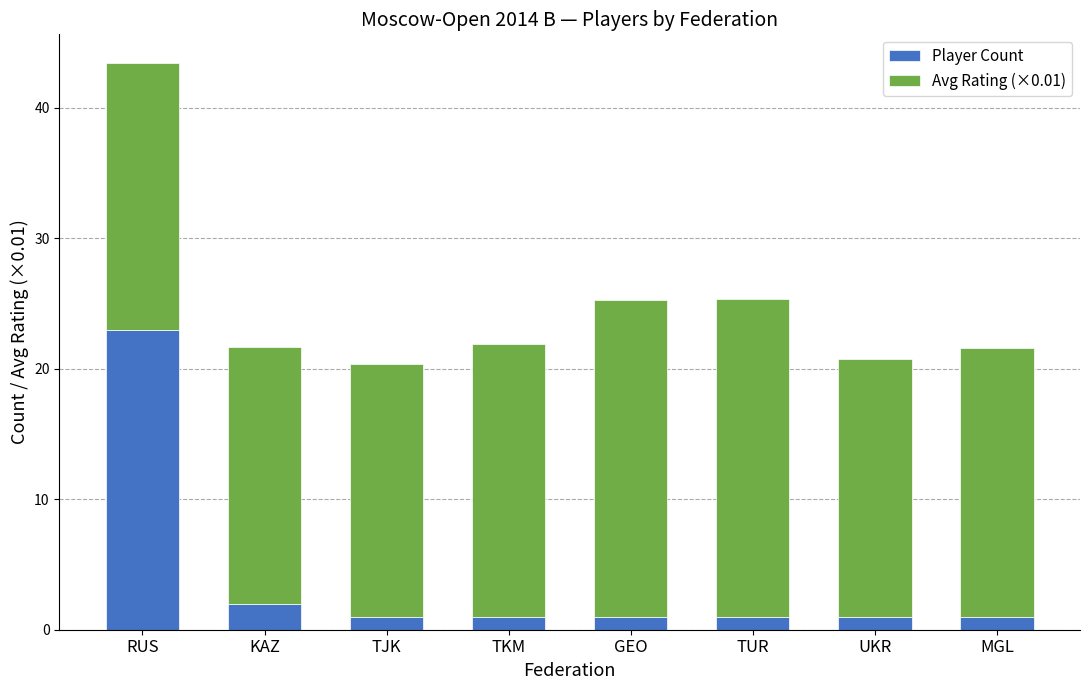

Count the number of data series in this chart.

2